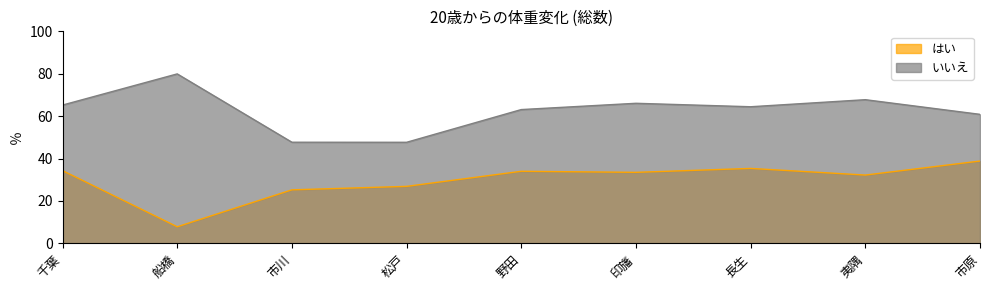

At which category does はい reach its first local peak?

野田